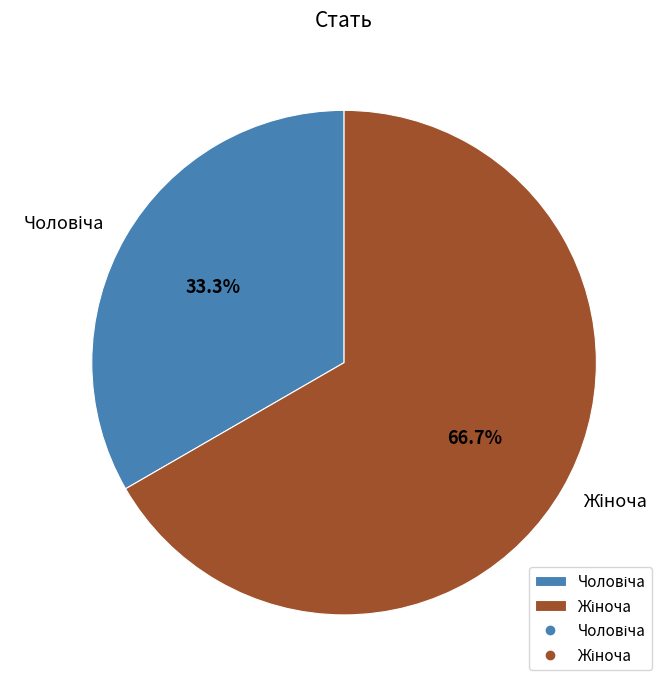

Does any single category account for the majority?

Yes